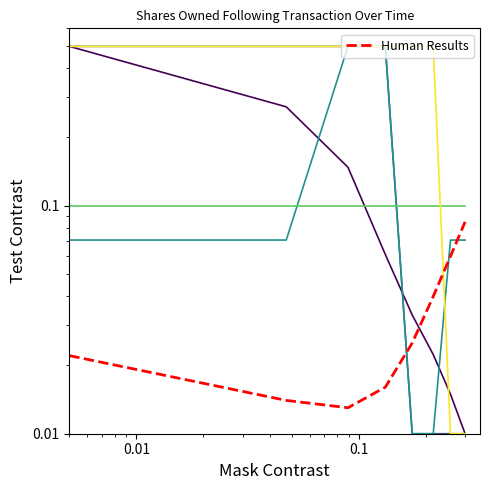

True or false: sharesOwnedFollowingTransaction has a value of 0.5 at 0.01.

True